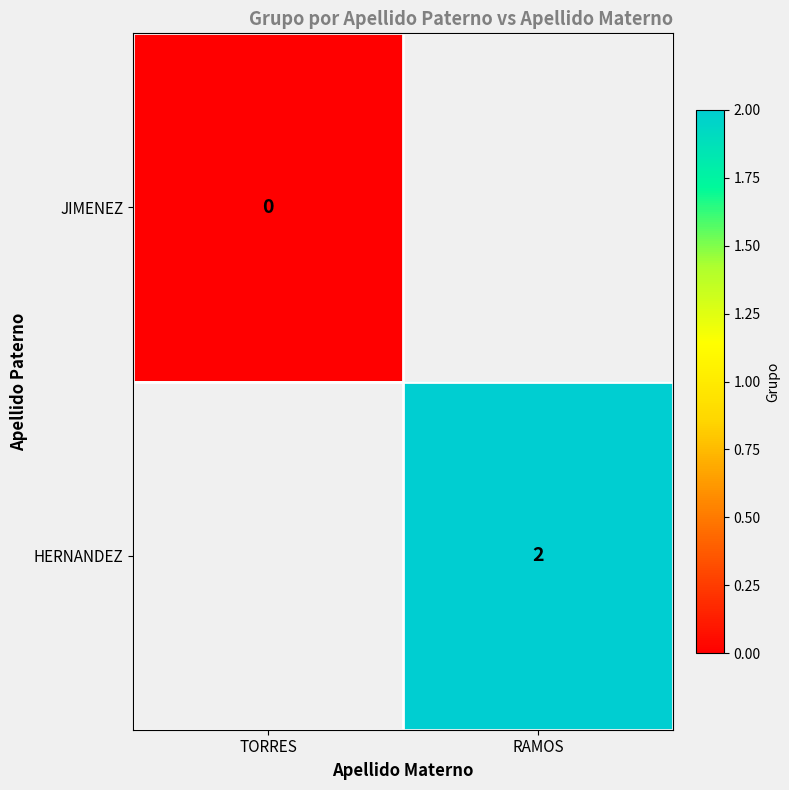

Between RAMOS and TORRES, which is larger?

TORRES